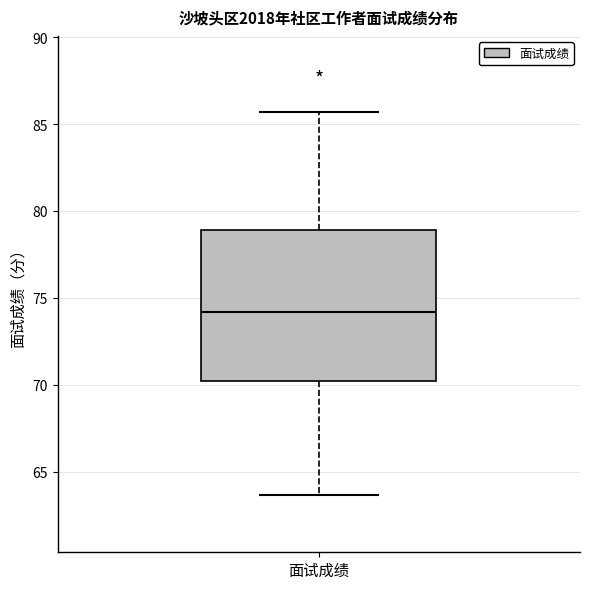

Transcribe this box plot: give where the median line is, the range the box spans, and where the two whiskers end, as read against the y-axis. The values are not printed on the chart, so give them approximately, as read against the axis.

median 74.0, box 70.0 to 79.0, whiskers 63.5 to 85.5